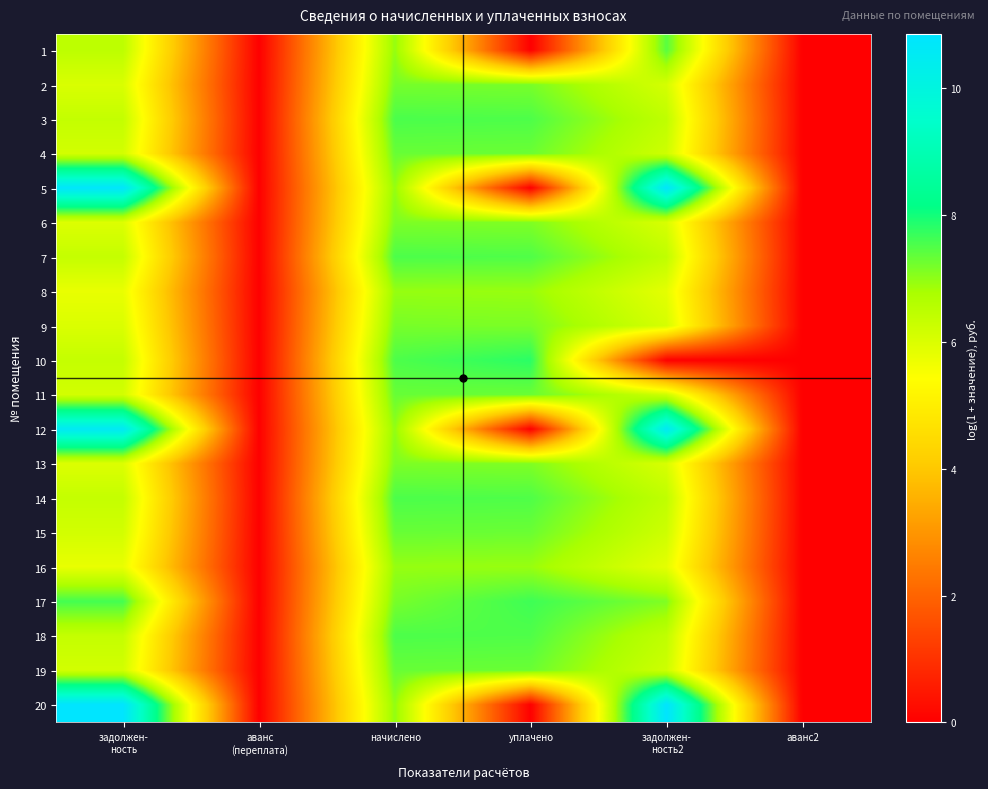

Reading left to right, what are all the values shown in this chart?

1: задолжен-
ность=6.5	аванс
(переплата)=0.0	начислено=7.0	уплачено=0.0	задолжен-
ность2=7.4	аванс2=0.0
2: задолжен-
ность=6.0	аванс
(переплата)=0.0	начислено=7.2	уплачено=7.2	задолжен-
ность2=6.1	аванс2=0.0
3: задолжен-
ность=6.4	аванс
(переплата)=0.0	начислено=7.5	уплачено=7.5	задолжен-
ность2=6.4	аванс2=0.0
4: задолжен-
ность=6.1	аванс
(переплата)=0.0	начислено=7.3	уплачено=7.3	задолжен-
ность2=6.2	аванс2=0.0
5: задолжен-
ность=10.8	аванс
(переплата)=0.0	начислено=7.0	уплачено=0.0	задолжен-
ность2=10.8	аванс2=0.0
6: задолжен-
ность=6.0	аванс
(переплата)=0.0	начислено=7.1	уплачено=7.1	задолжен-
ность2=6.0	аванс2=0.0
7: задолжен-
ность=6.4	аванс
(переплата)=0.0	начислено=7.5	уплачено=7.5	задолжен-
ность2=6.4	аванс2=0.0
8: задолжен-
ность=5.8	аванс
(переплата)=0.0	начислено=6.9	уплачено=6.9	задолжен-
ность2=5.8	аванс2=0.0
9: задолжен-
ность=6.0	аванс
(переплата)=0.0	начислено=7.2	уплачено=7.2	задолжен-
ность2=6.1	аванс2=0.0
10: задолжен-
ность=6.4	аванс
(переплата)=0.0	начислено=7.5	уплачено=7.8	задолжен-
ность2=0.0	аванс2=0.0
11: задолжен-
ность=6.1	аванс
(переплата)=0.0	начислено=7.3	уплачено=7.3	задолжен-
ность2=6.2	аванс2=0.0
12: задолжен-
ность=10.6	аванс
(переплата)=0.0	начислено=7.0	уплачено=0.0	задолжен-
ность2=10.6	аванс2=0.0
13: задолжен-
ность=6.0	аванс
(переплата)=0.0	начислено=7.1	уплачено=7.1	задолжен-
ность2=6.0	аванс2=0.0
14: задолжен-
ность=6.4	аванс
(переплата)=0.0	начислено=7.5	уплачено=7.5	задолжен-
ность2=6.4	аванс2=0.0
15: задолжен-
ность=6.1	аванс
(переплата)=0.0	начислено=7.3	уплачено=7.3	задолжен-
ность2=6.2	аванс2=0.0
16: задолжен-
ность=5.8	аванс
(переплата)=0.0	начислено=6.9	уплачено=6.9	задолжен-
ность2=5.8	аванс2=0.0
17: задолжен-
ность=7.6	аванс
(переплата)=0.0	начислено=7.2	уплачено=7.6	задолжен-
ность2=7.1	аванс2=0.0
18: задолжен-
ность=6.4	аванс
(переплата)=0.0	начислено=7.5	уплачено=7.5	задолжен-
ность2=6.4	аванс2=0.0
19: задолжен-
ность=6.1	аванс
(переплата)=0.0	начислено=7.3	уплачено=7.3	задолжен-
ность2=6.2	аванс2=0.0
20: задолжен-
ность=10.8	аванс
(переплата)=0.0	начислено=7.0	уплачено=0.0	задолжен-
ность2=10.9	аванс2=0.0